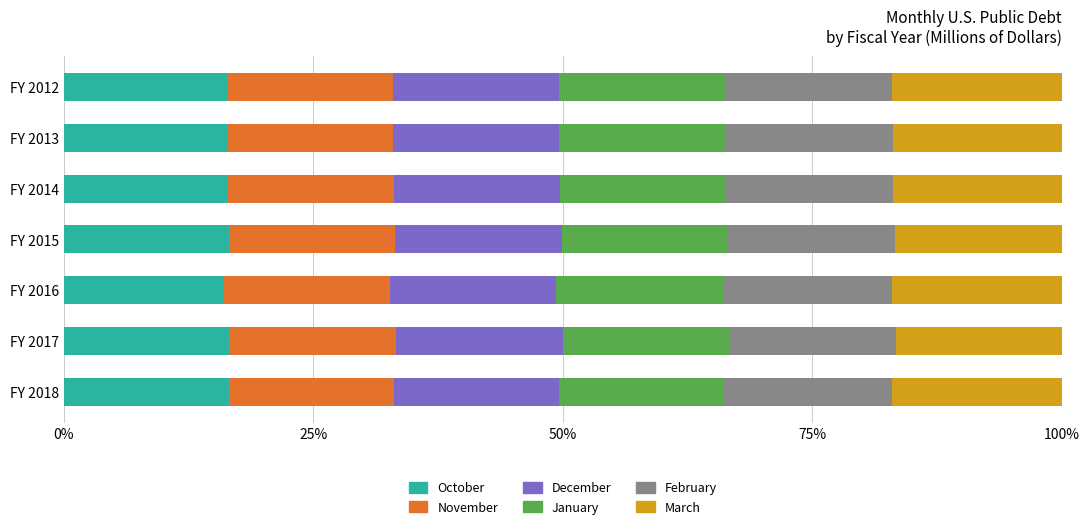

The October series shows 16.0 at FY 2016. True or false?

True